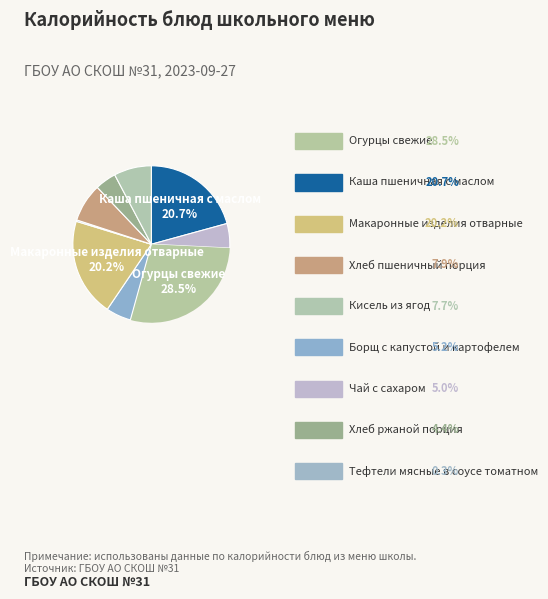

How many segments does this pie chart have?

9